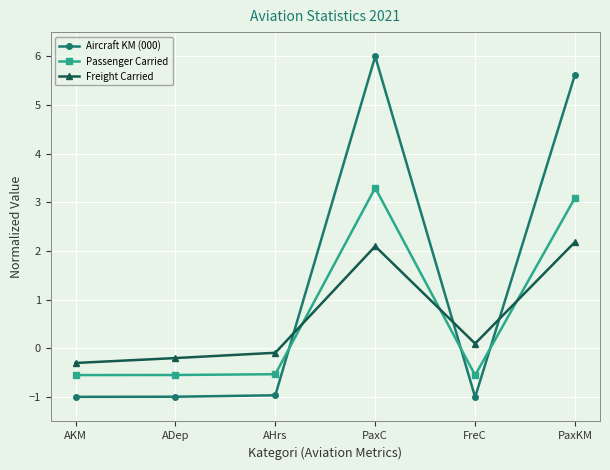

True or false: Passenger Carried has more than 2 interior local peaks.

False